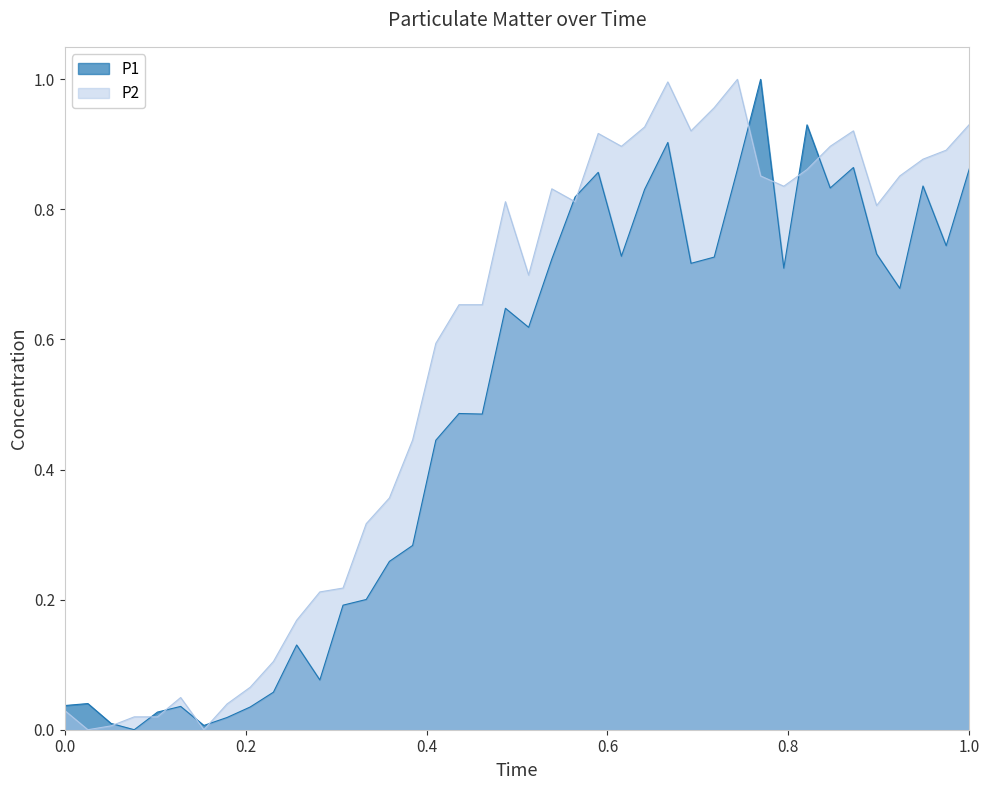

How many data points in P2 are above 0?

38